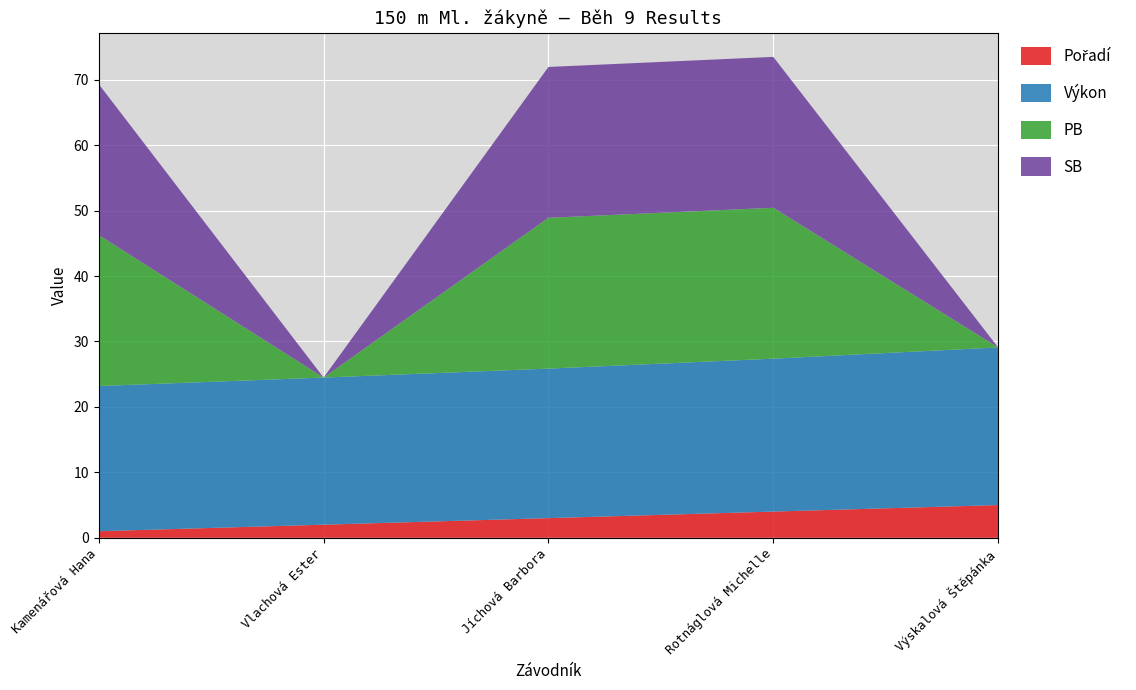

Reading right to left, list all the values displayed in this chart.

Pořadí: Výskalová Štěpánka=5.0	Rotnáglová Michelle=4.0	Jíchová Barbora=3.0	Vlachová Ester=2.0	Kamenářová Hana=1.0
Výkon: Výskalová Štěpánka=24.1	Rotnáglová Michelle=23.4	Jíchová Barbora=22.9	Vlachová Ester=22.5	Kamenářová Hana=22.2
PB: Výskalová Štěpánka=0.0	Rotnáglová Michelle=23.1	Jíchová Barbora=23.1	Vlachová Ester=0.0	Kamenářová Hana=23.1
SB: Výskalová Štěpánka=0.0	Rotnáglová Michelle=23.1	Jíchová Barbora=23.1	Vlachová Ester=0.0	Kamenářová Hana=23.1